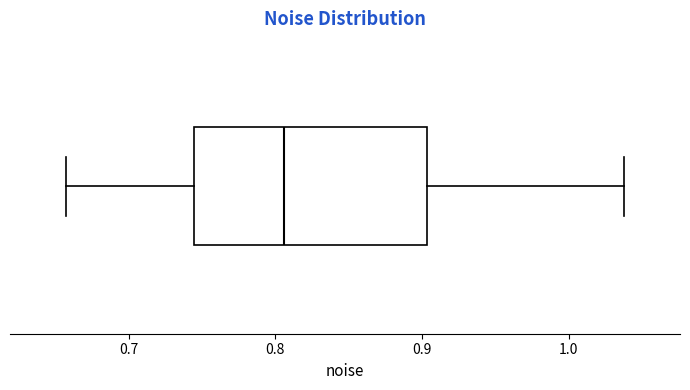

Where is the left edge of the box on the x-axis? The values are not printed on the chart, so give them approximately, as read against the axis.

0.74